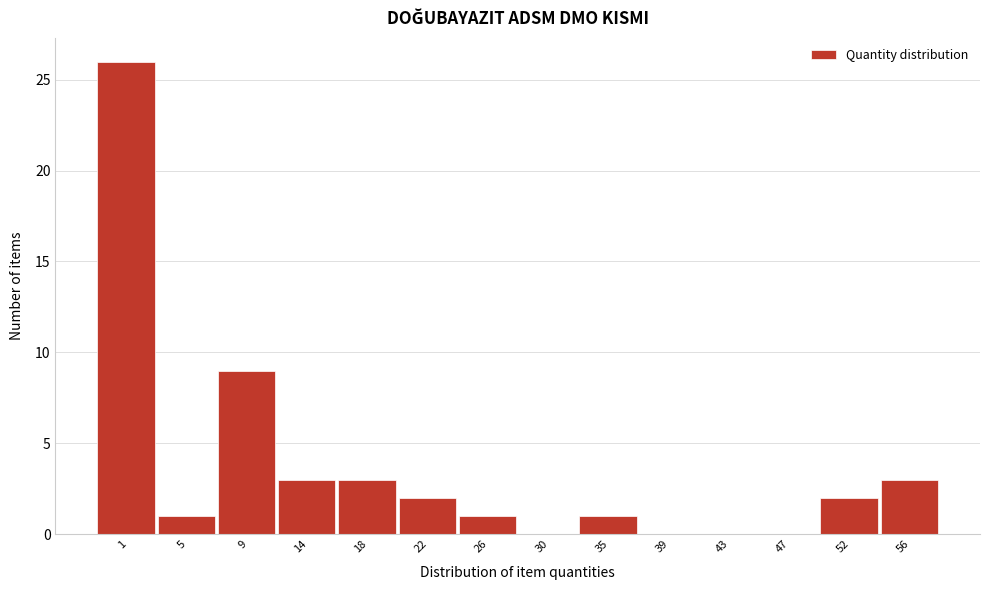

Reading left to right, transcribe all the data shown in this chart.

1=26	5=1	9=9	14=3	18=3	22=2	26=1	30=0	35=1	39=0	43=0	47=0	52=2	56=3